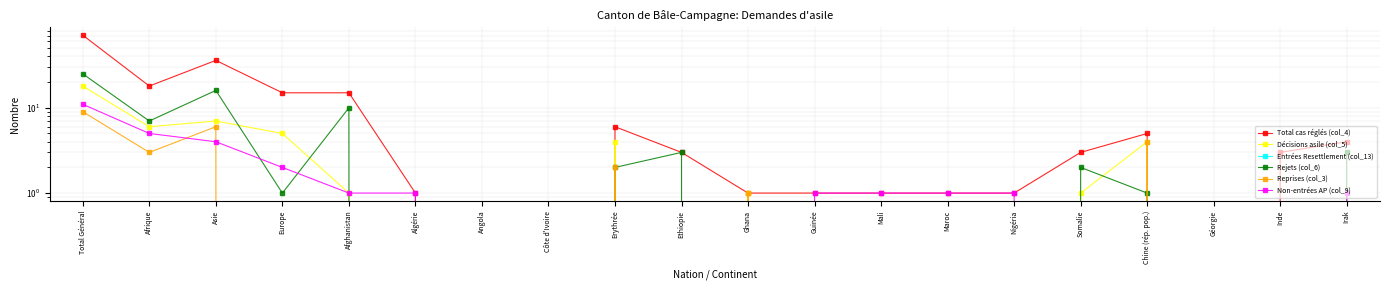

How many lines are shown in the chart?

6